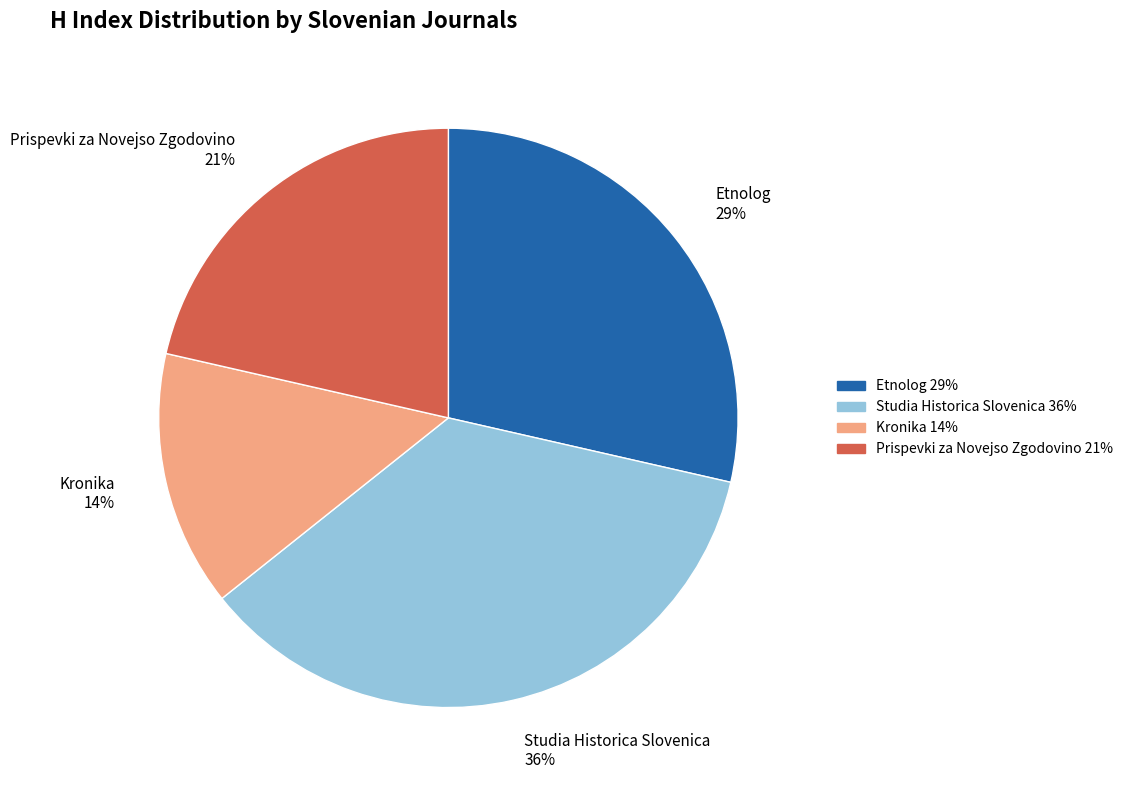

What percentage is the Kronika slice, to the nearest percent?

14%